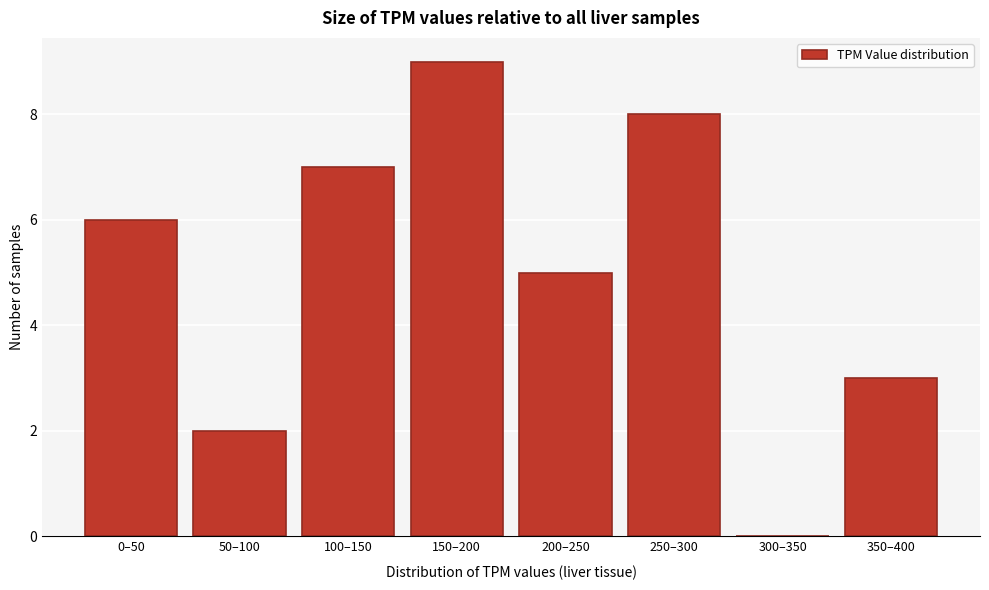

Reading left to right, list all the values displayed in this chart.

0–50=6	50–100=2	100–150=7	150–200=9	200–250=5	250–300=8	300–350=0	350–400=3